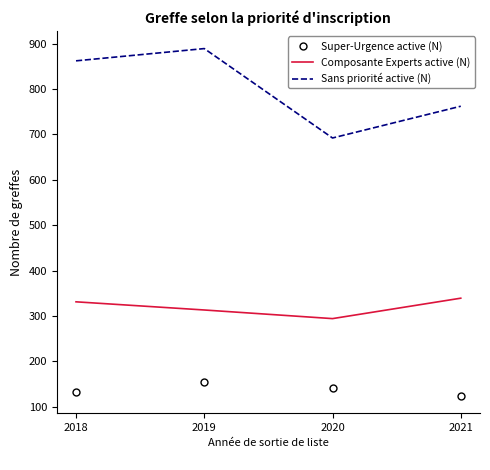

How many values in the Composante Experts active (N) series are below 331?

2